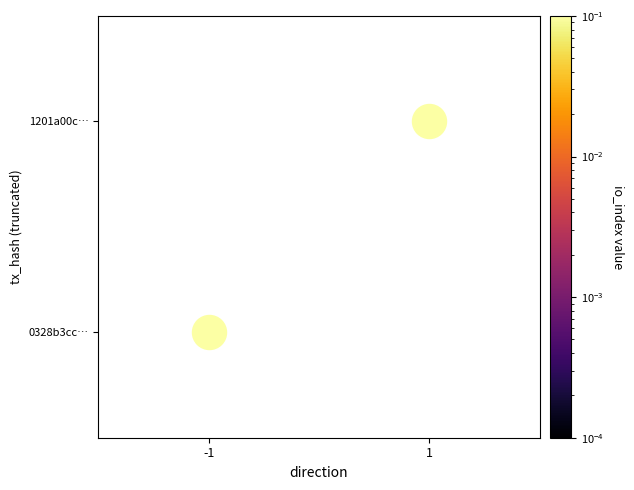

At how many categories does at least one series exceed 9?

1